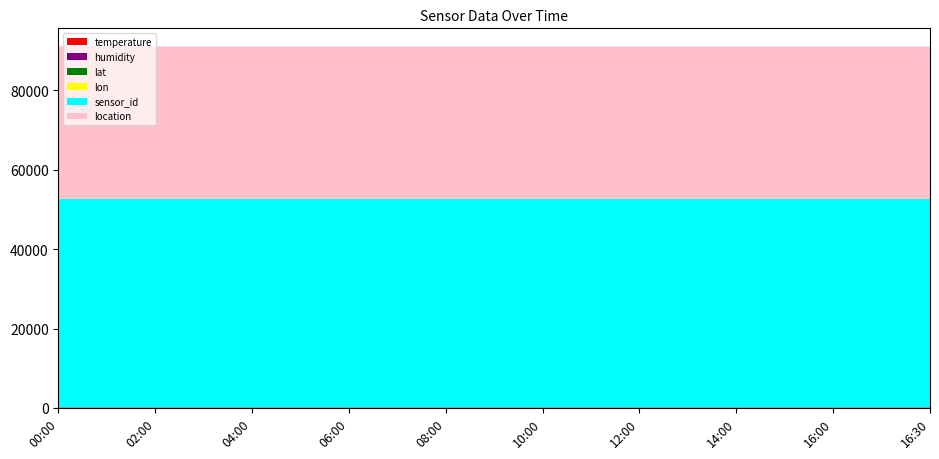

Reading left to right, transcribe all the data shown in this chart.

temperature: 9.6	9.7	9.9	10.1	10.2	10.2	10.2	10.2	10.2	10.2
humidity: 99.9	99.9	99.9	99.9	99.9	99.9	99.9	99.9	99.9	99.9
lat: 53.2	53.2	53.2	53.2	53.2	53.2	53.2	53.2	53.2	53.2
lon: 7.0	7.0	7.0	7.0	7.0	7.0	7.0	7.0	7.0	7.0
sensor_id: 52513.0	52513.0	52513.0	52513.0	52513.0	52513.0	52513.0	52513.0	52513.0	52513.0
location: 38422.0	38422.0	38422.0	38422.0	38422.0	38422.0	38422.0	38422.0	38422.0	38422.0